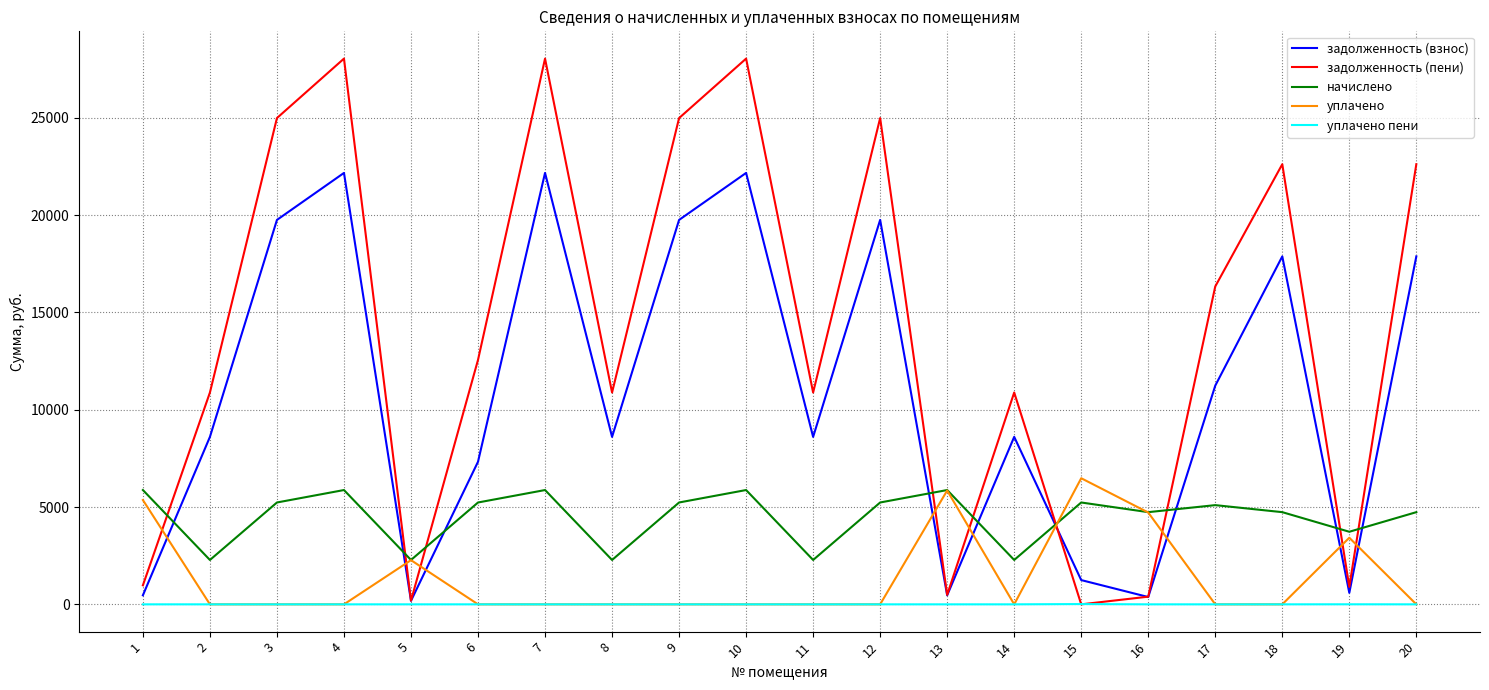

Which series has the largest total across all categories?

задолженность (пени)